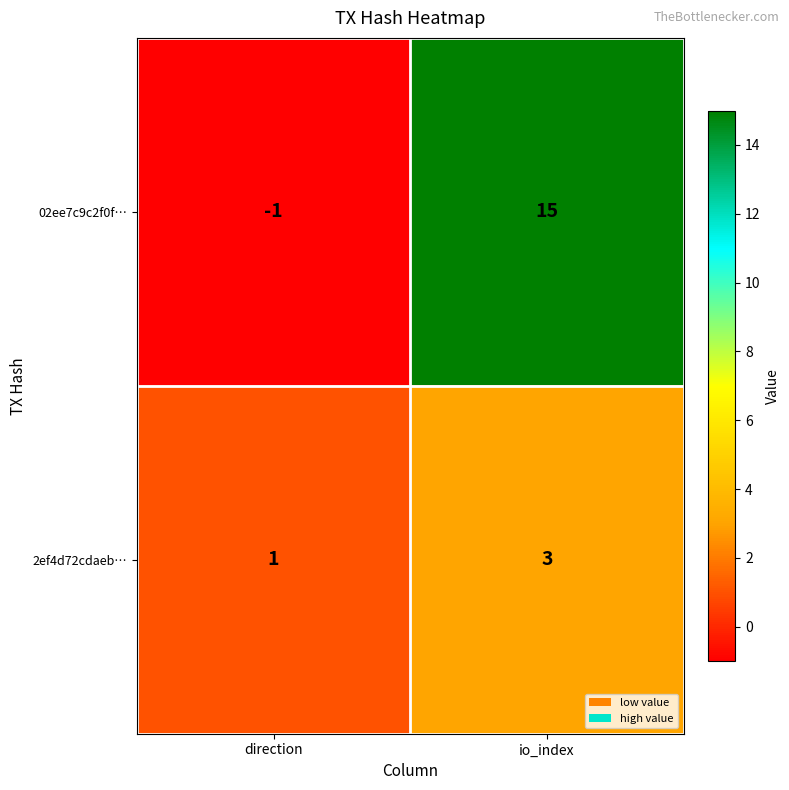

What is the difference between the highest and lowest values at direction?

2